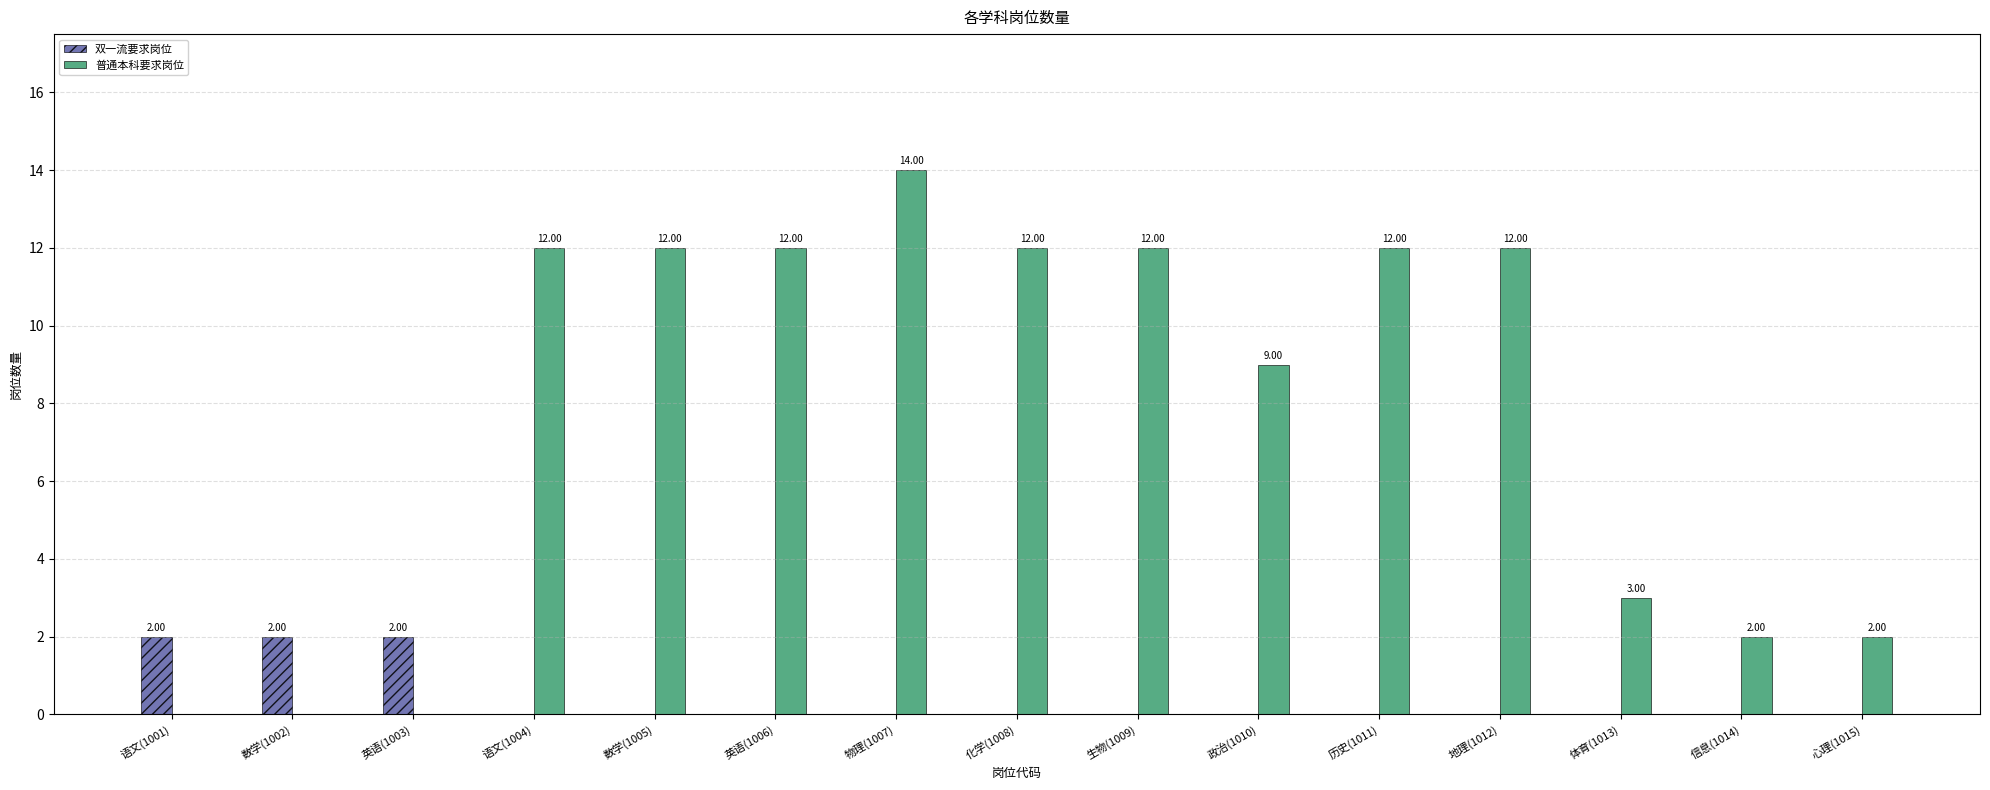

What is the sum of all 双一流要求岗位 values?

6